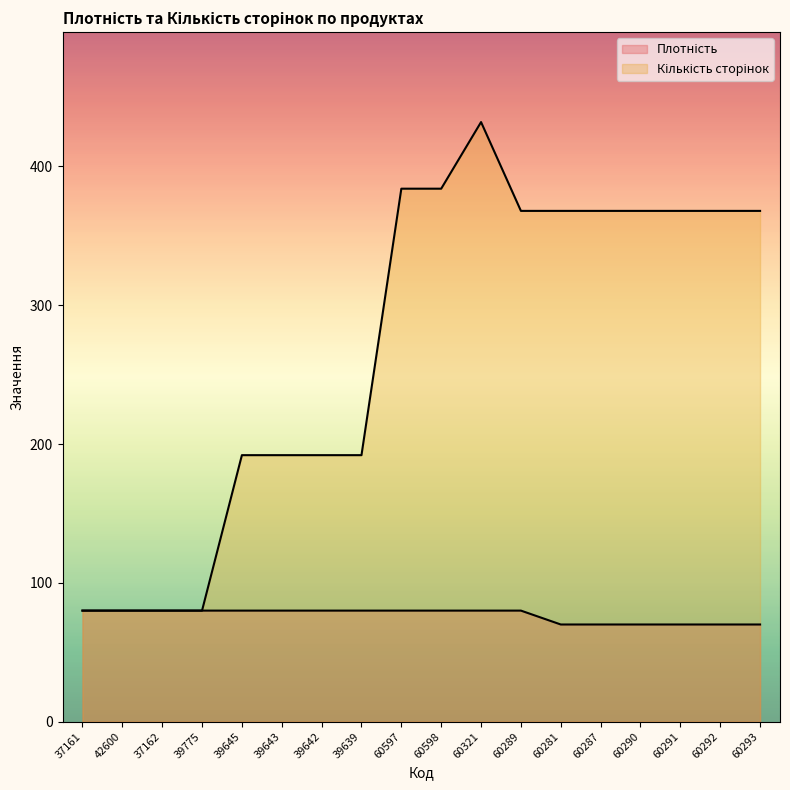

How many interior local peaks does the Кількість сторінок series have?

1